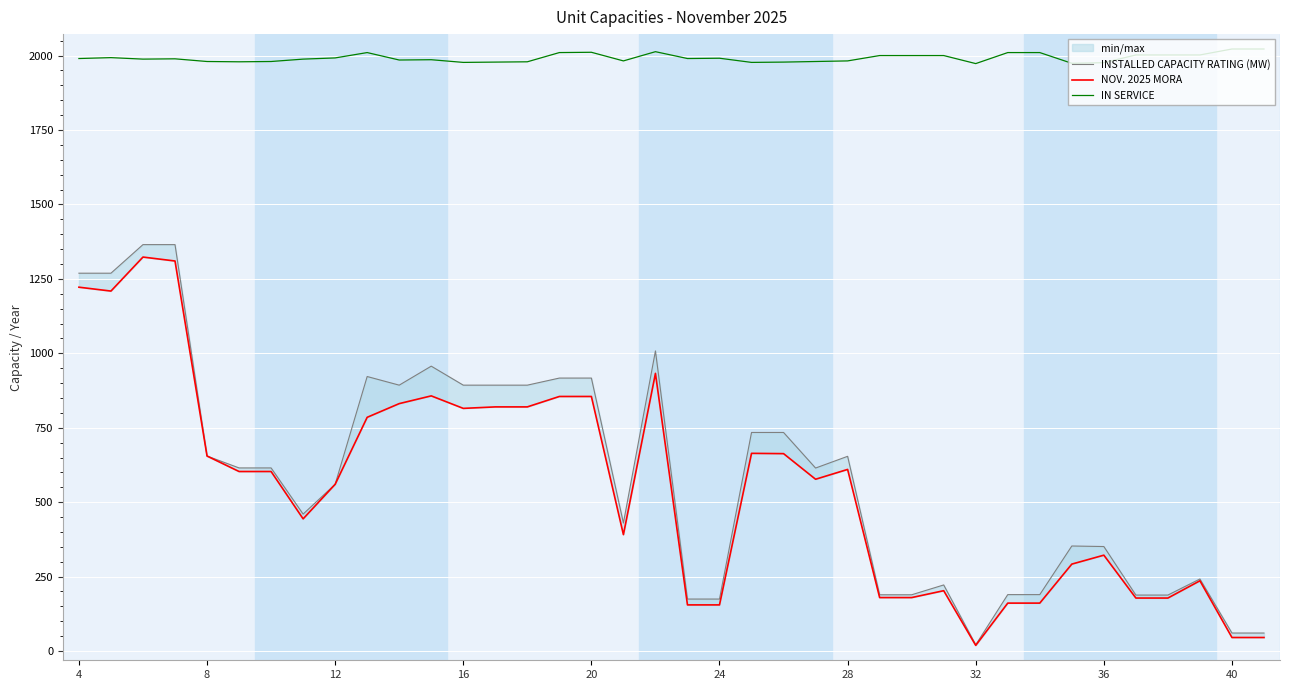

How many data points does each series have?

38